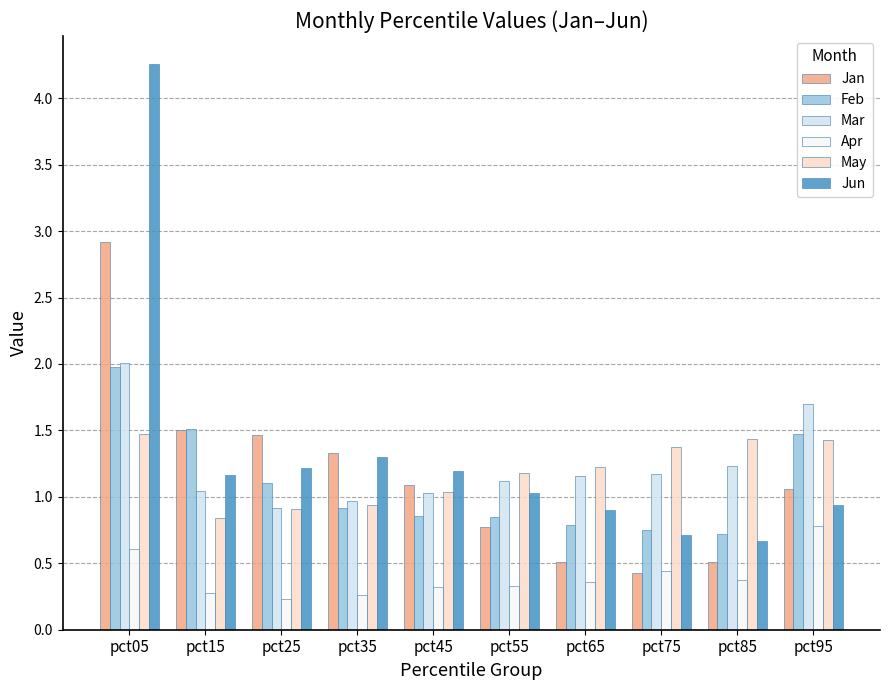

How many data points in Mar are above 1?

8